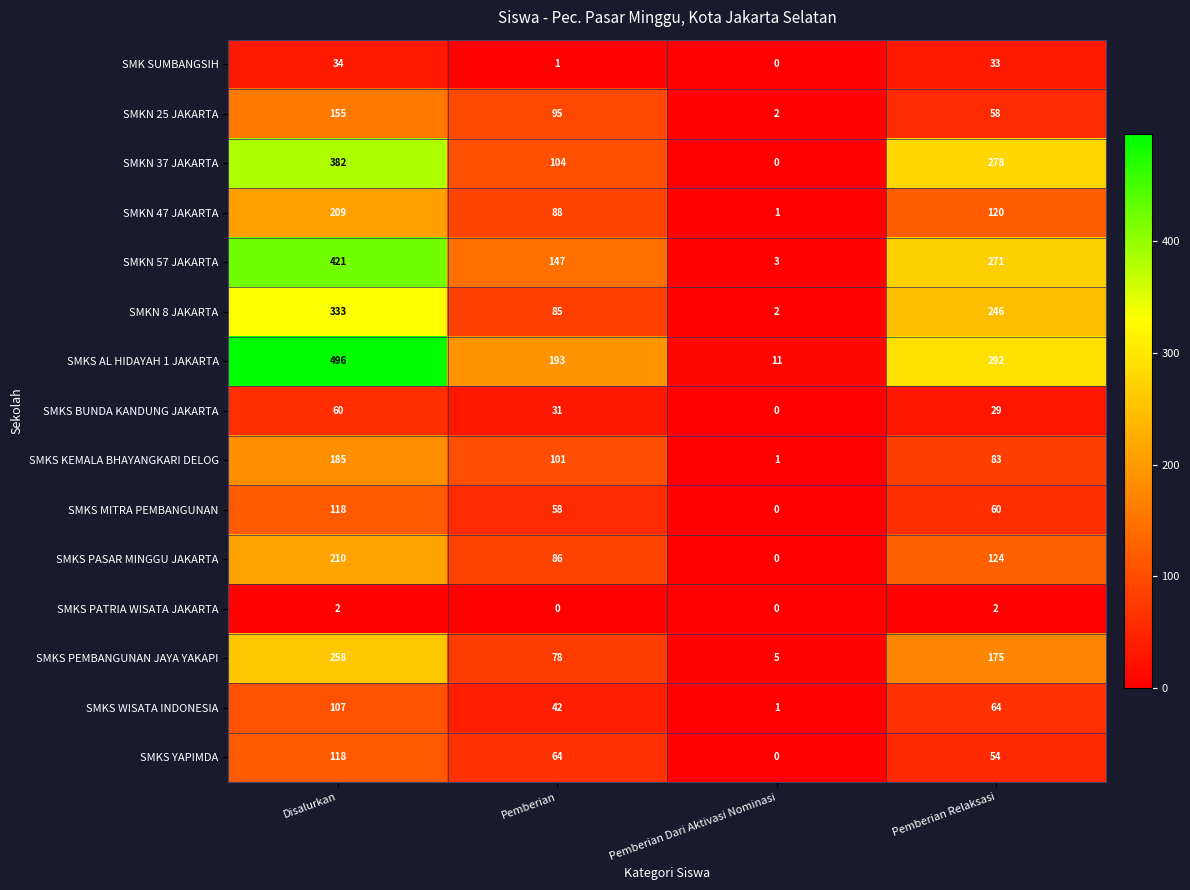

True or false: SMKS PATRIA WISATA JAKARTA has a value of 0 at Pemberian Dari Aktivasi Nominasi.

True